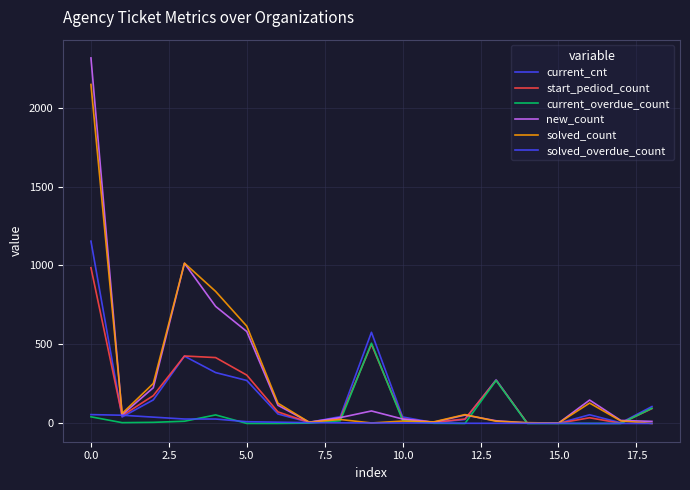

What is the average value of the solved_count series?

281